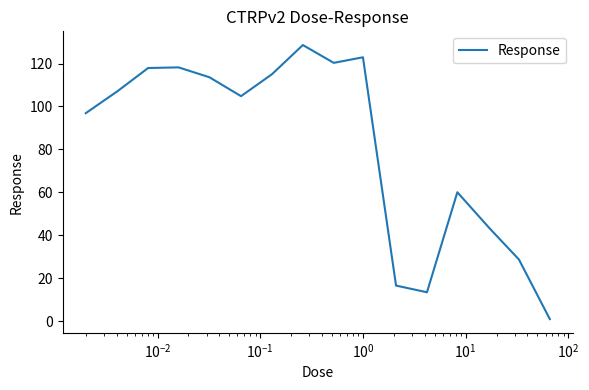

What is the difference between the maximum and minimum values?

127.6